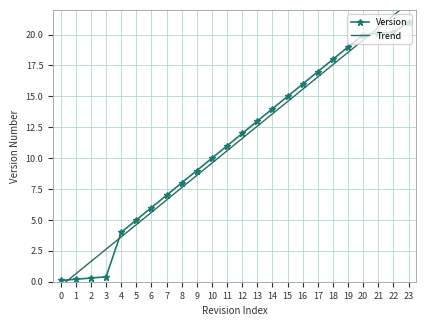

How many values in the Trend series are below 11?

12